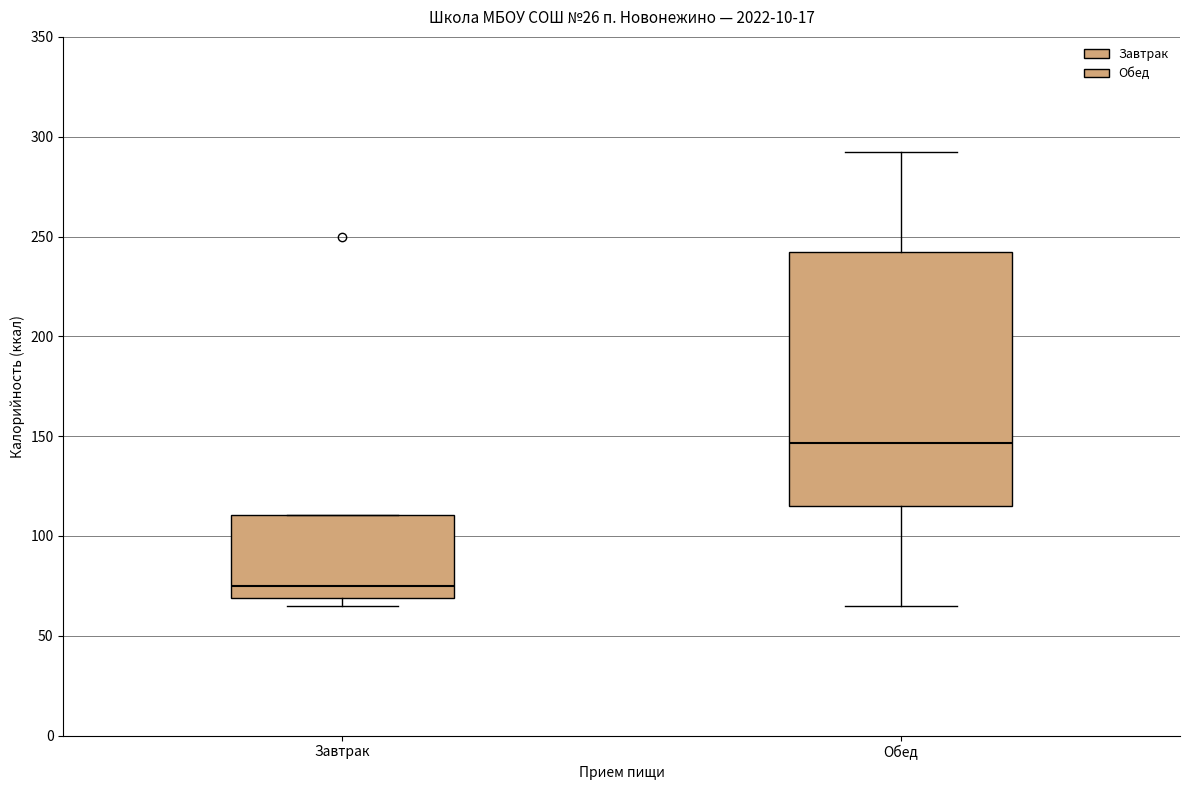

Which box's median line is the lowest?

Завтрак